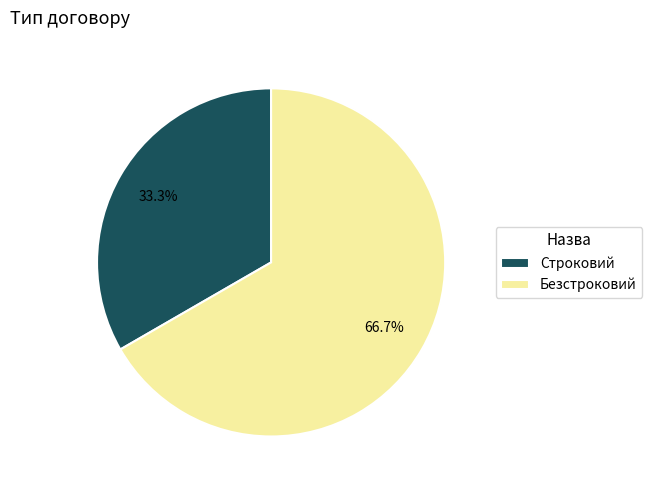

The Безстроковий slice represents 82% of the pie. True or false?

False